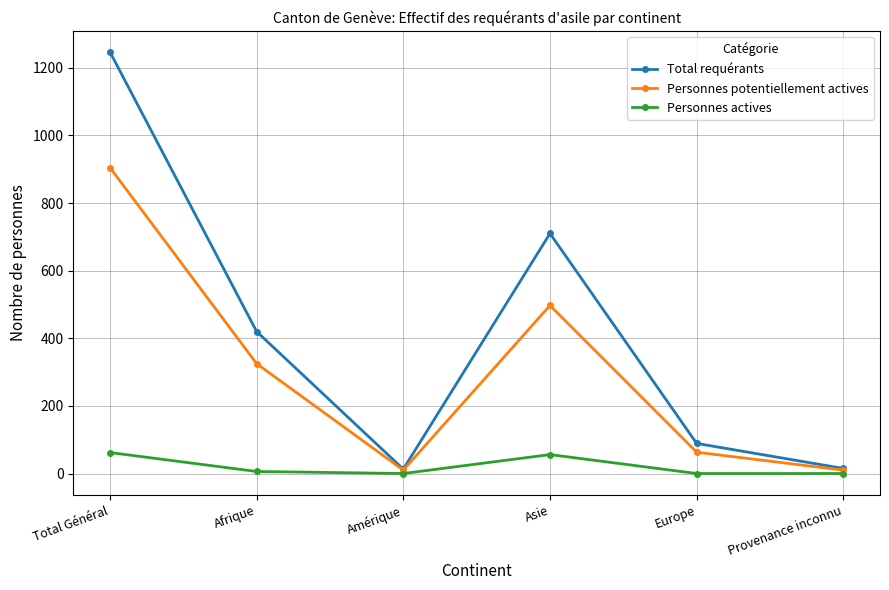

Which series changed the most between Amérique and Europe?

Total requérants